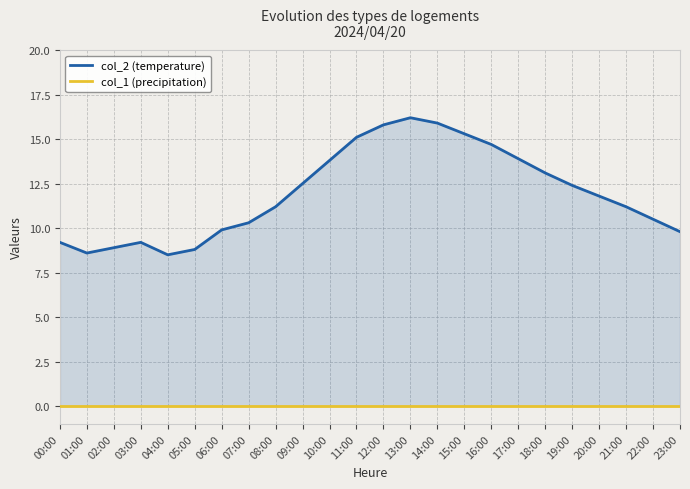

How many interior local peaks does the col_2 (temperature) series have?

2